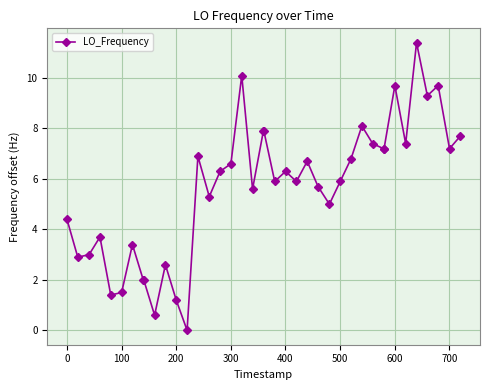

What is the difference between the maximum and second lowest values?

10.8